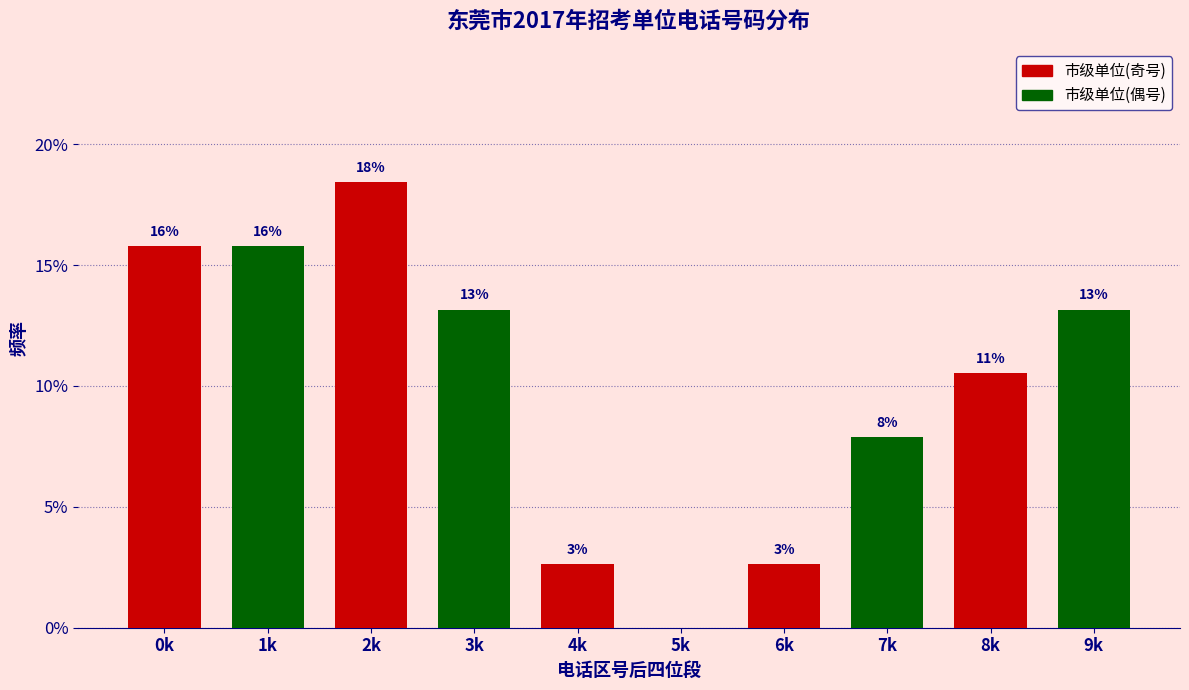

How many groups of bars are there?

5